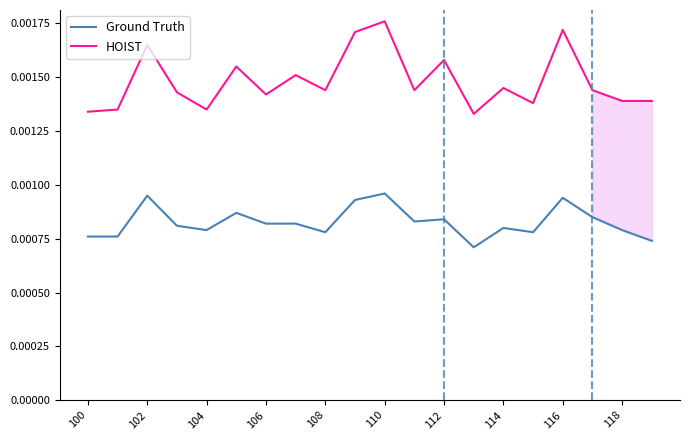

Count the HOIST values in the range 0 to 1.

20